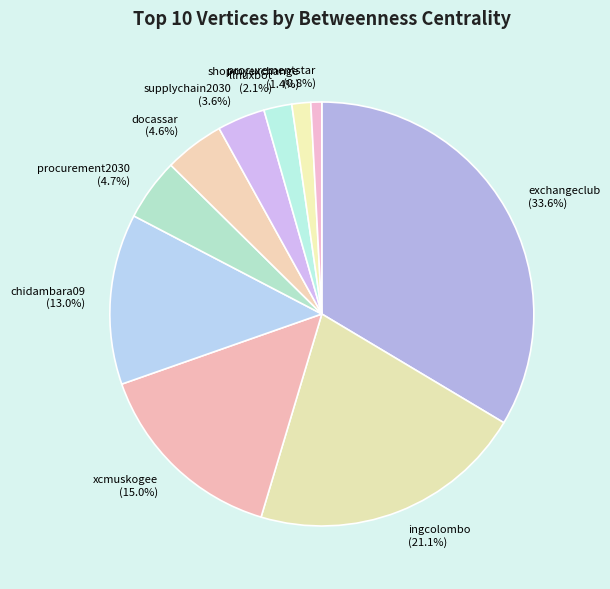

What is the largest slice in the pie chart?

exchangeclub